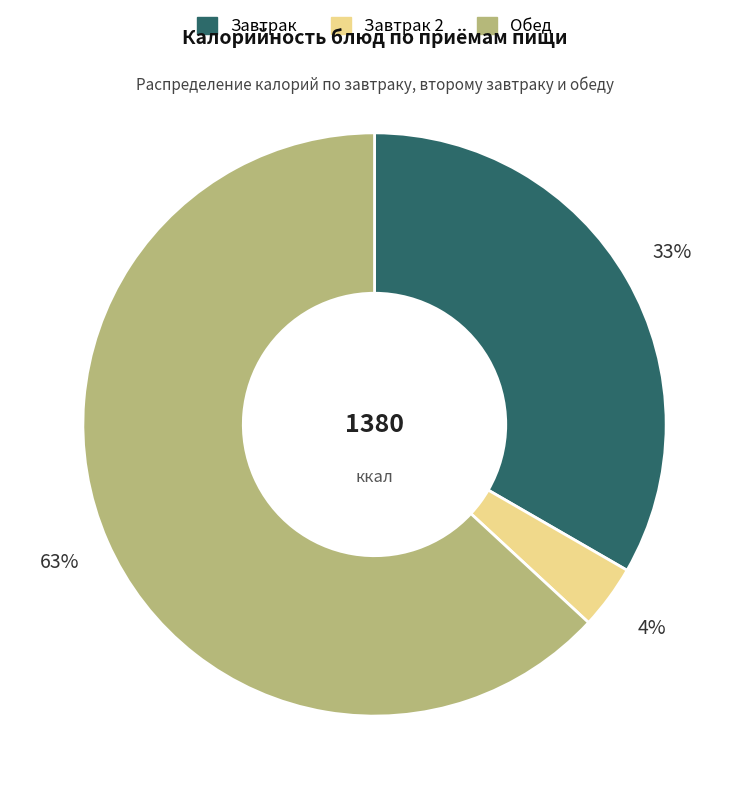

To the nearest percent, what is the average slice percentage?

33%